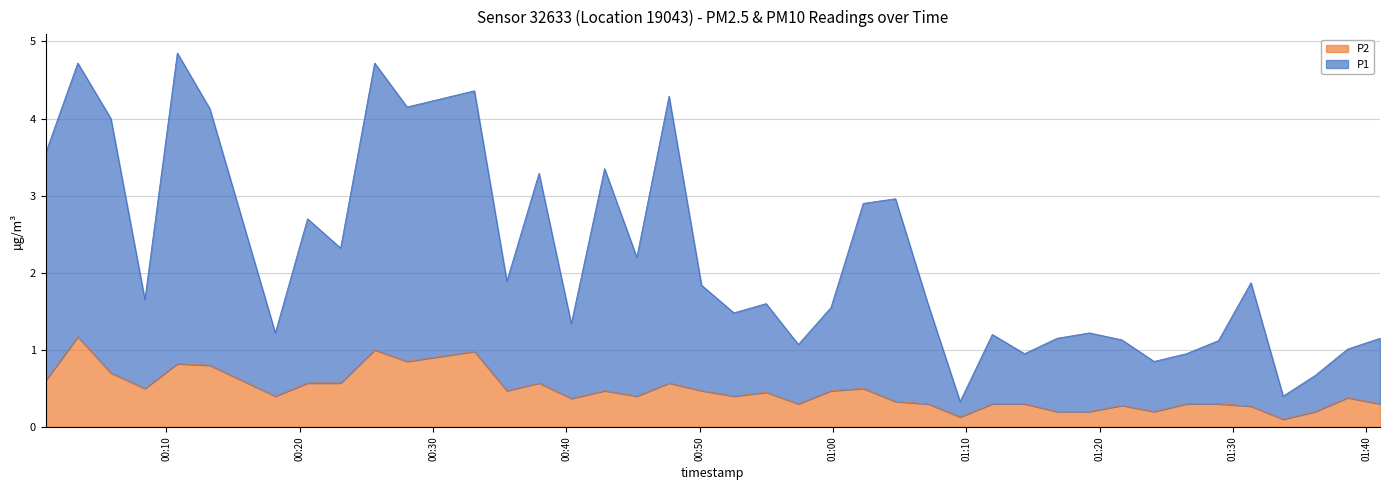

True or false: P2 and P1 intersect in this chart.

False